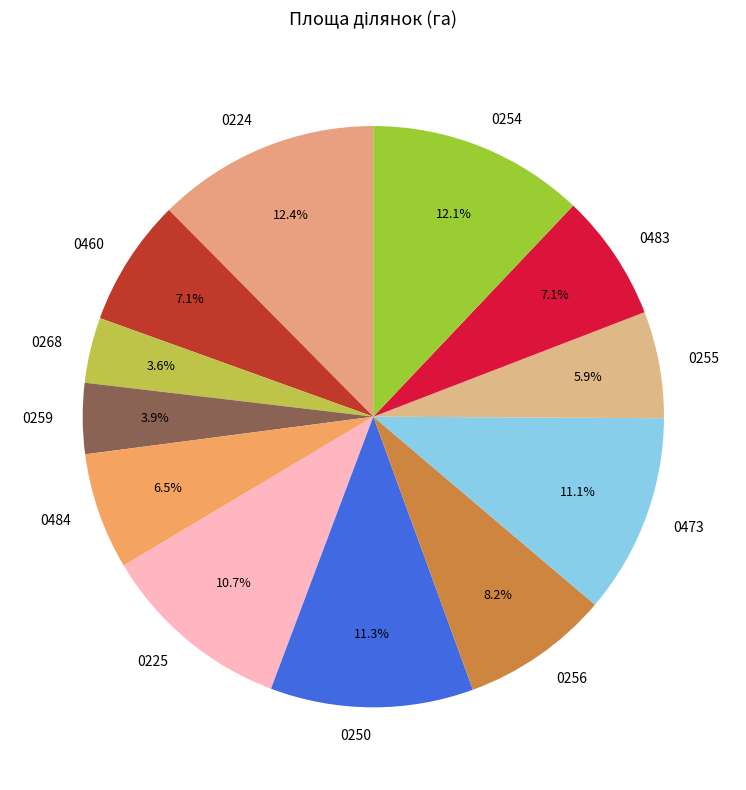

How many slices are in this pie chart?

12